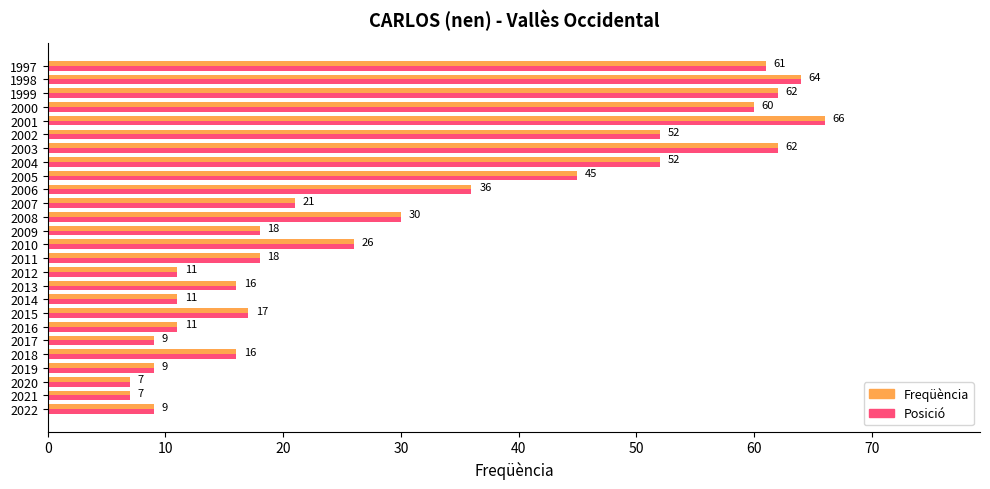

At which label is Freqüència closest to 36?

2006